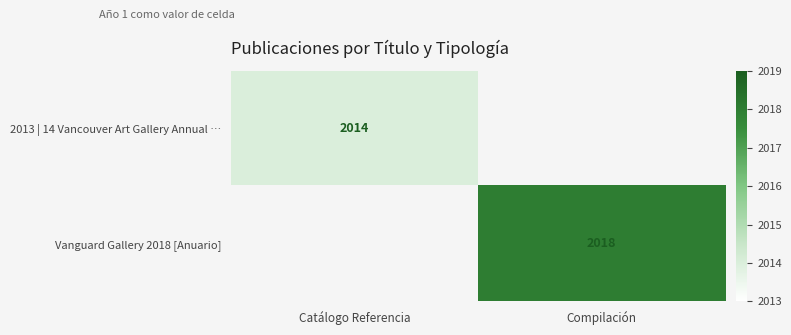

Count the number of categories in the chart.

2